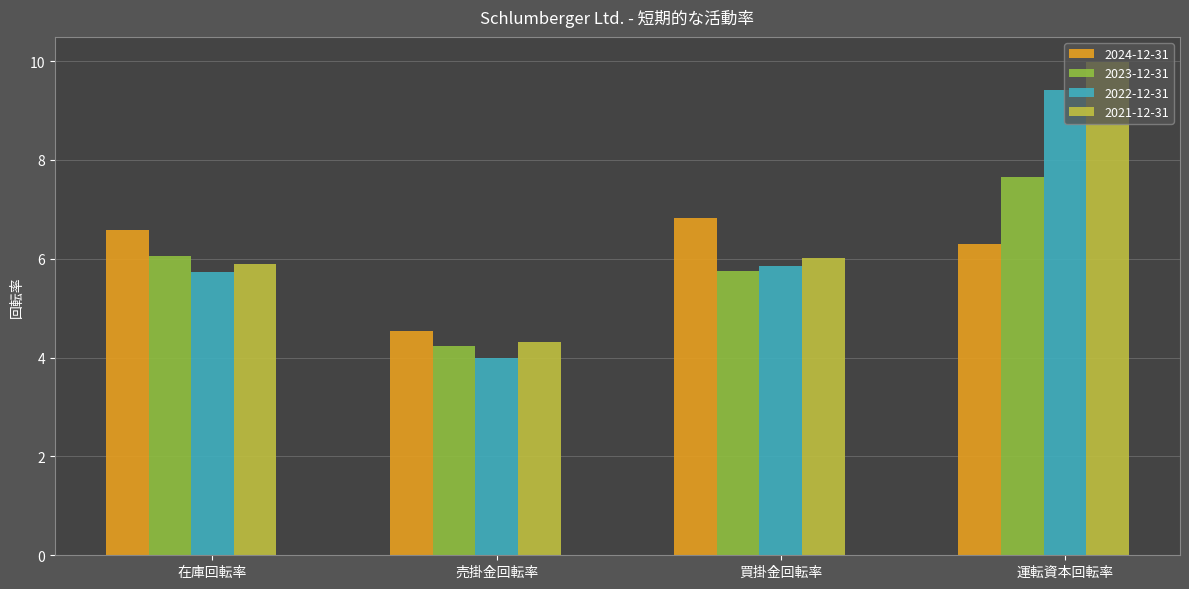

Rank the series by their average value, from lowest to highest.

2023-12-31, 2024-12-31, 2022-12-31, 2021-12-31